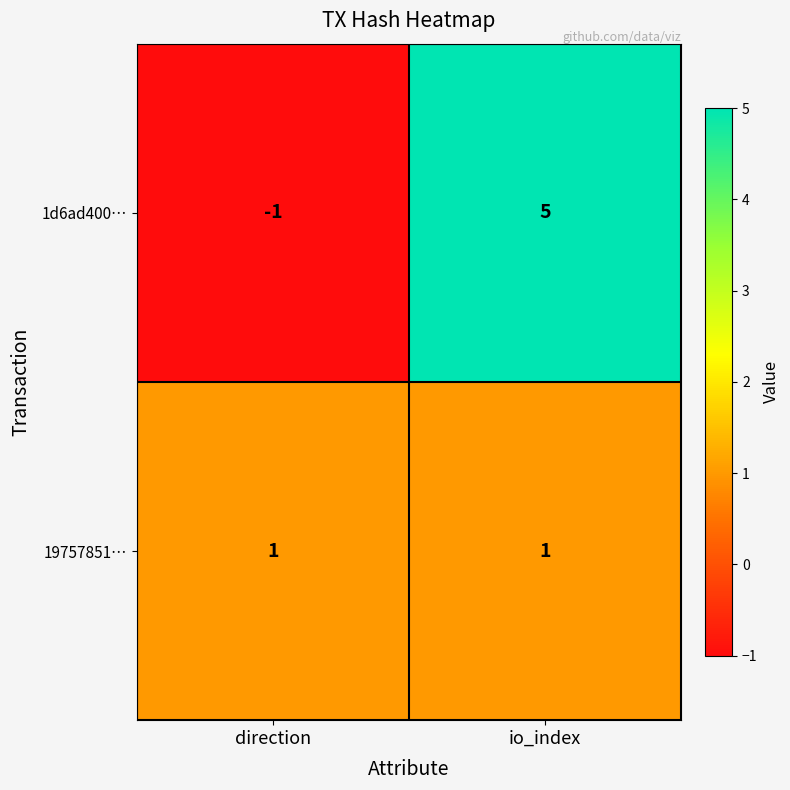

Which category has the lowest value across all series?

direction